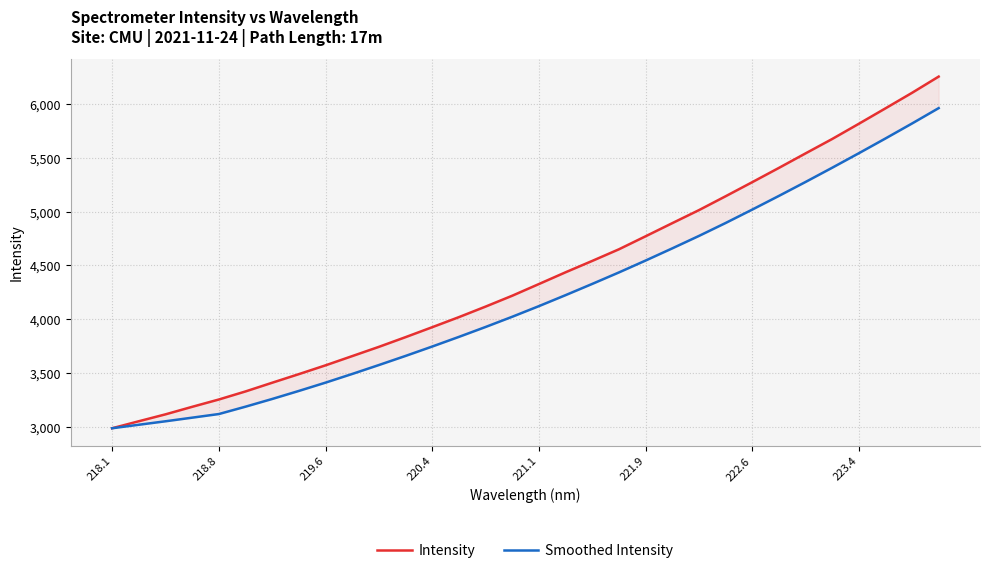

What is the highest value of the Intensity series?

6255.9